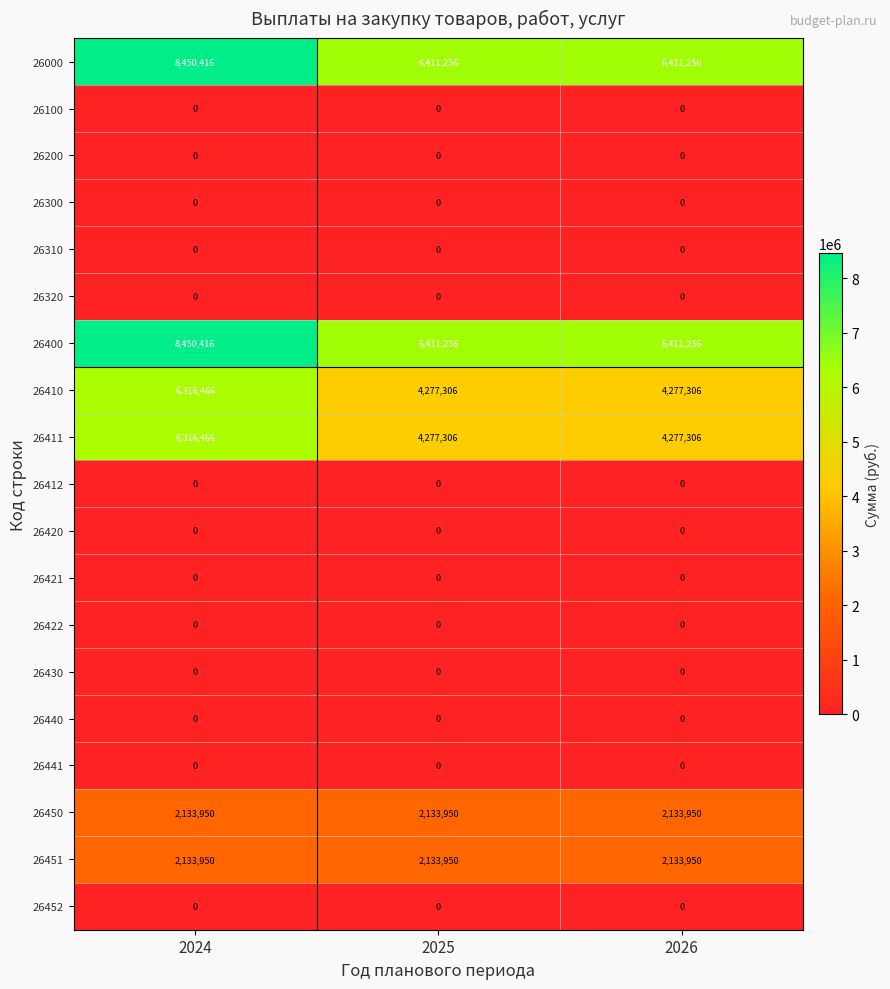

What is the spread (max minus min) of values at 2025?

6411256